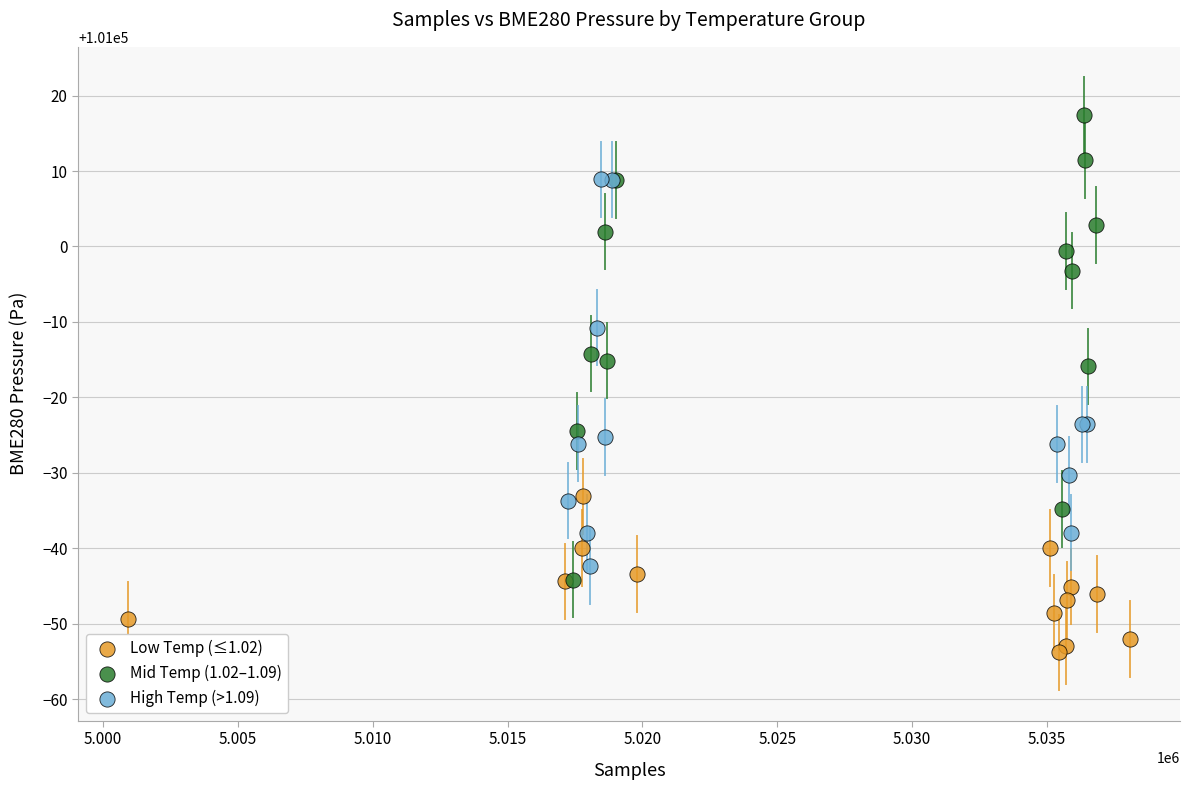

What are all the series names shown in the legend?

Low Temp (≤1.02), Mid Temp (1.02–1.09), High Temp (>1.09)